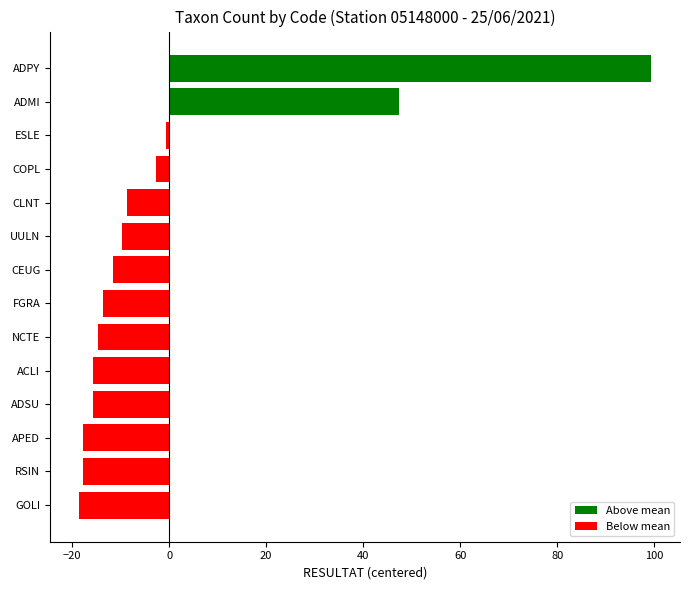

What is the label of the 2nd bar from the bottom?

RSIN